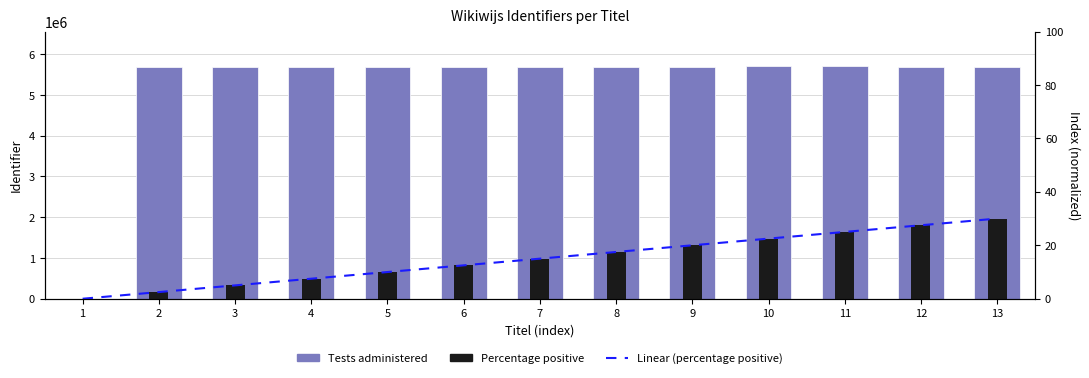

How many positive values are there?

12